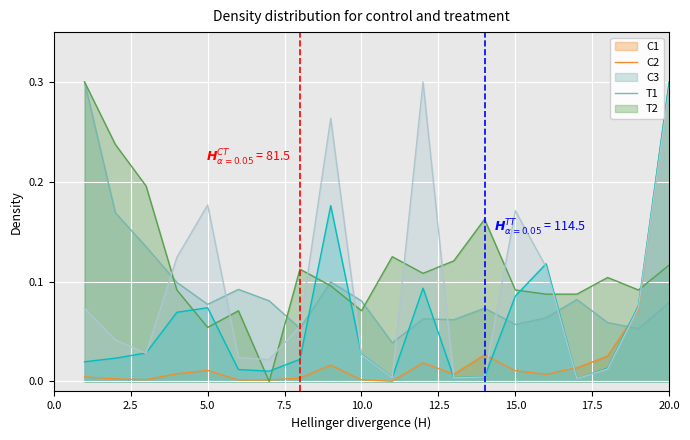

Reading right to left, what are all the values shown in this chart?

Total Refs.: 0.3	0.1	0.0	0.0	0.0	0.0	0.0	0.0	0.0	0.0	0.0	0.0	0.0	0.0	0.0	0.0	0.0	0.0	0.0	0.0
Ref. / Doc.: 0.1	0.1	0.1	0.1	0.1	0.1	0.1	0.1	0.1	0.0	0.1	0.1	0.1	0.1	0.1	0.1	0.1	0.1	0.2	0.3
%Female: 0.1	0.1	0.1	0.1	0.1	0.1	0.2	0.1	0.1	0.1	0.1	0.1	0.1	0.0	0.1	0.1	0.1	0.2	0.2	0.3
Total Docs. (3years): 0.3	0.1	0.0	0.0	0.1	0.1	0.0	0.0	0.1	0.0	0.0	0.2	0.0	0.0	0.0	0.1	0.1	0.0	0.0	0.0
Citable Docs. (3years): 0.3	0.1	0.0	0.0	0.1	0.2	0.0	0.0	0.3	0.0	0.0	0.3	0.1	0.0	0.0	0.2	0.1	0.0	0.0	0.1